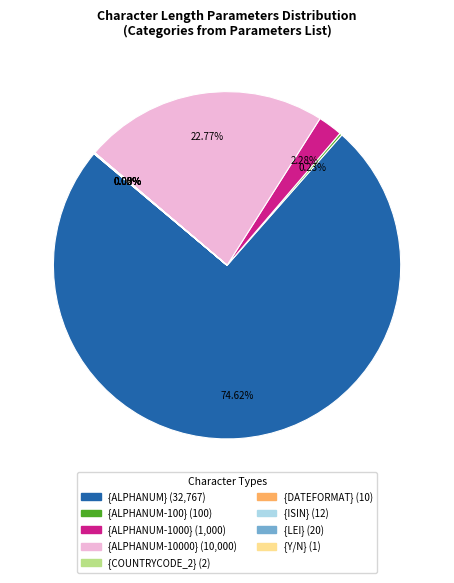

Is there a majority slice in this chart?

Yes